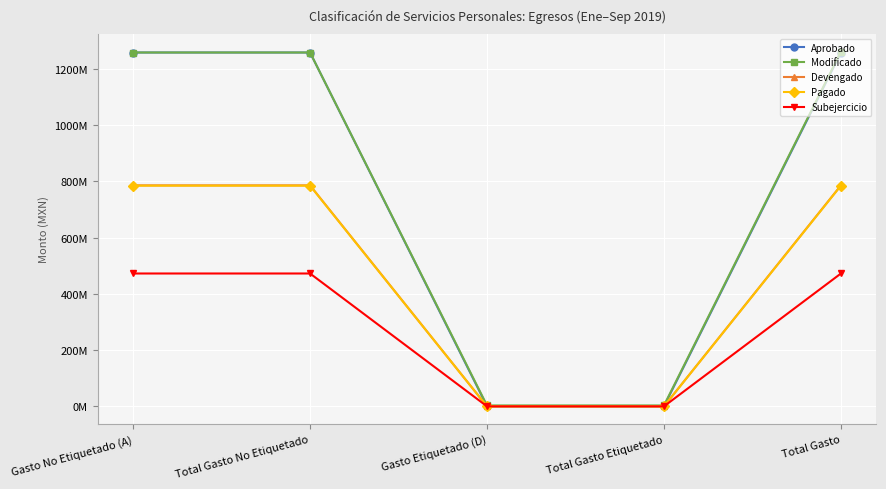

What are all the series names shown in the legend?

Aprobado, Modificado, Devengado, Pagado, Subejercicio